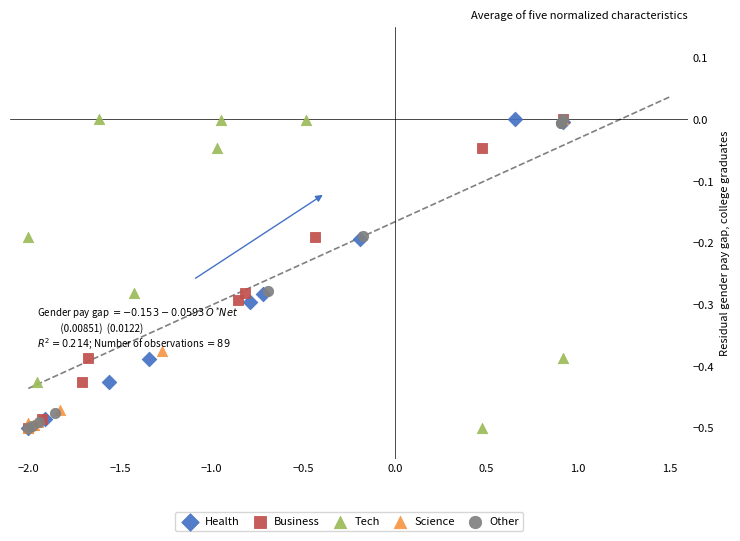

What are all the series names shown in the legend?

Health, Business, Tech, Science, Other